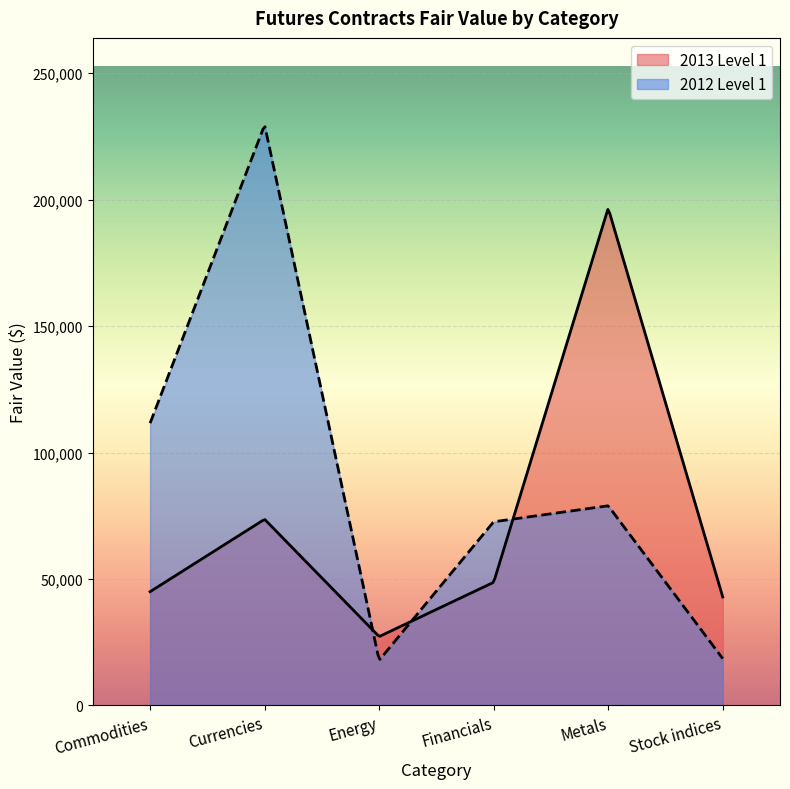

List the series in order of their peak value, highest first.

2012 Level 1, 2013 Level 1